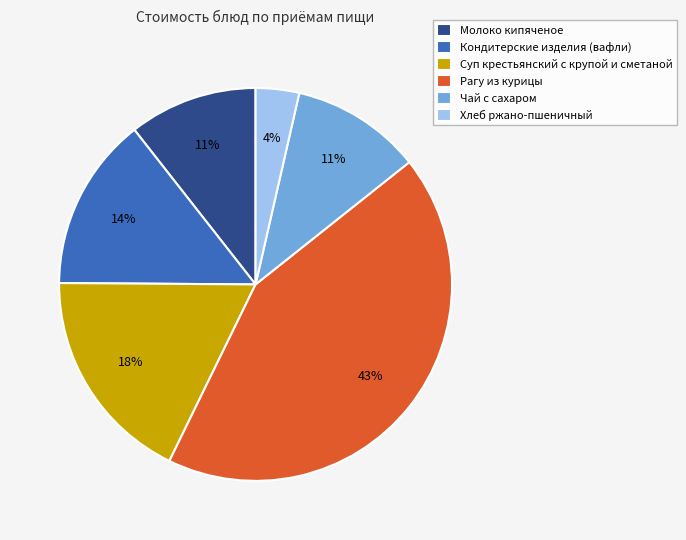

How many slices are in this pie chart?

6